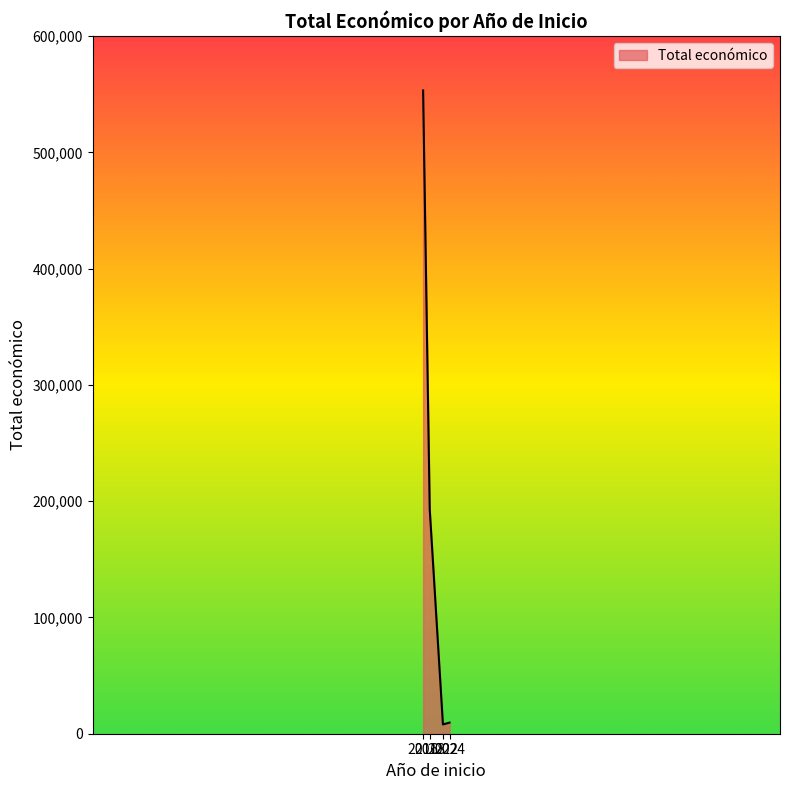

What is the difference between the second highest and second lowest values?

183576